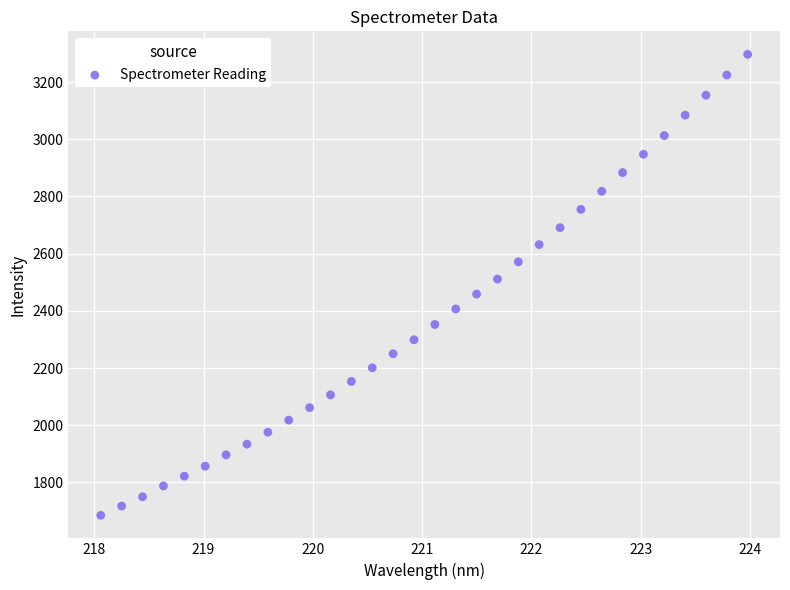

What is the range of Y values (max minus min)?

1611.3